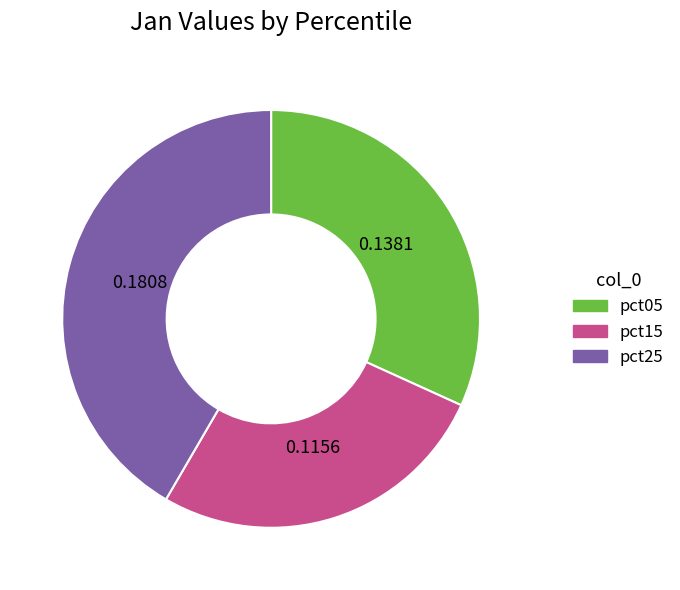

Count the number of slices in the pie.

3